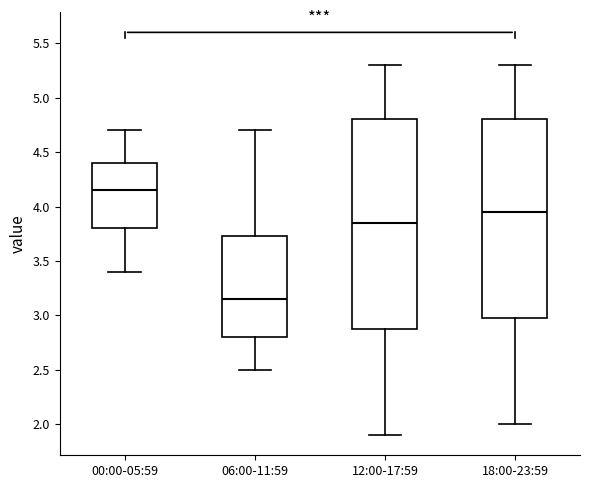

Reading left to right, transcribe this box plot: for each box, give where its median line is, the range the box spans, and where its two whiskers end, as read against the y-axis. The values are not printed on the chart, so give them approximately, as read against the axis.

00:00-05:59: median 4.15, box 3.80 to 4.40, whiskers 3.40 to 4.70
06:00-11:59: median 3.15, box 2.80 to 3.75, whiskers 2.50 to 4.70
12:00-17:59: median 3.85, box 2.90 to 4.80, whiskers 1.90 to 5.30
18:00-23:59: median 3.95, box 3.00 to 4.80, whiskers 2.00 to 5.30